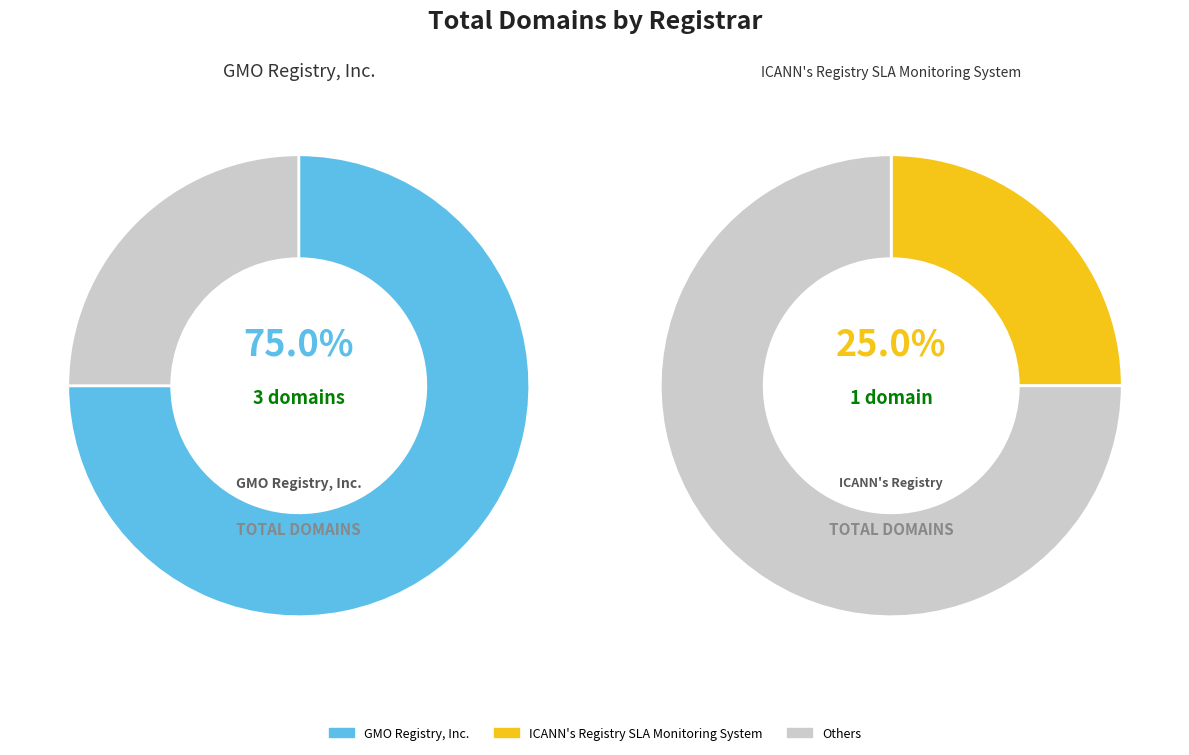

To the nearest percent, what portion does ICANN's Registry SLA Monitoring System represent?

25%